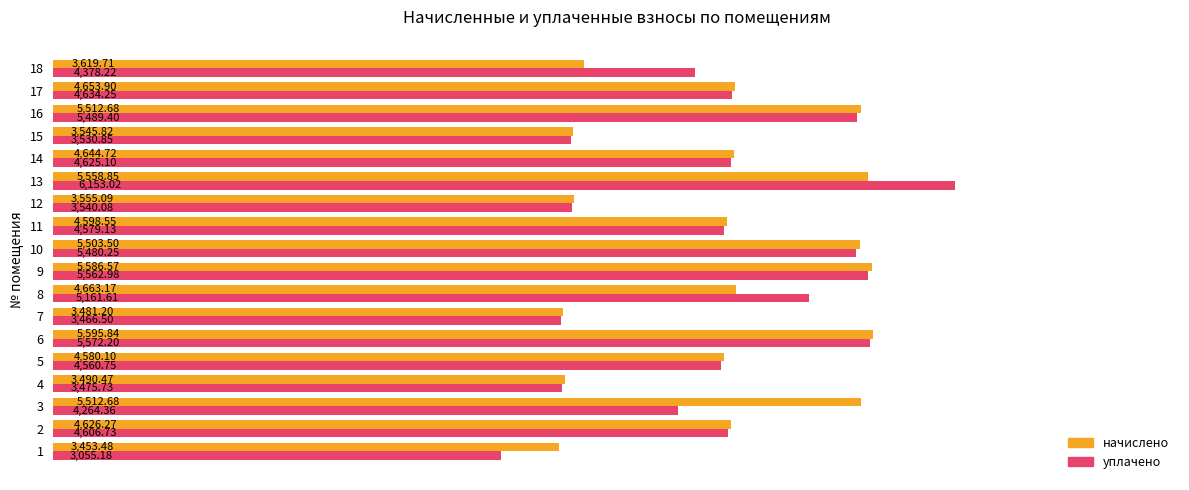

How many distinct data groups are displayed?

2